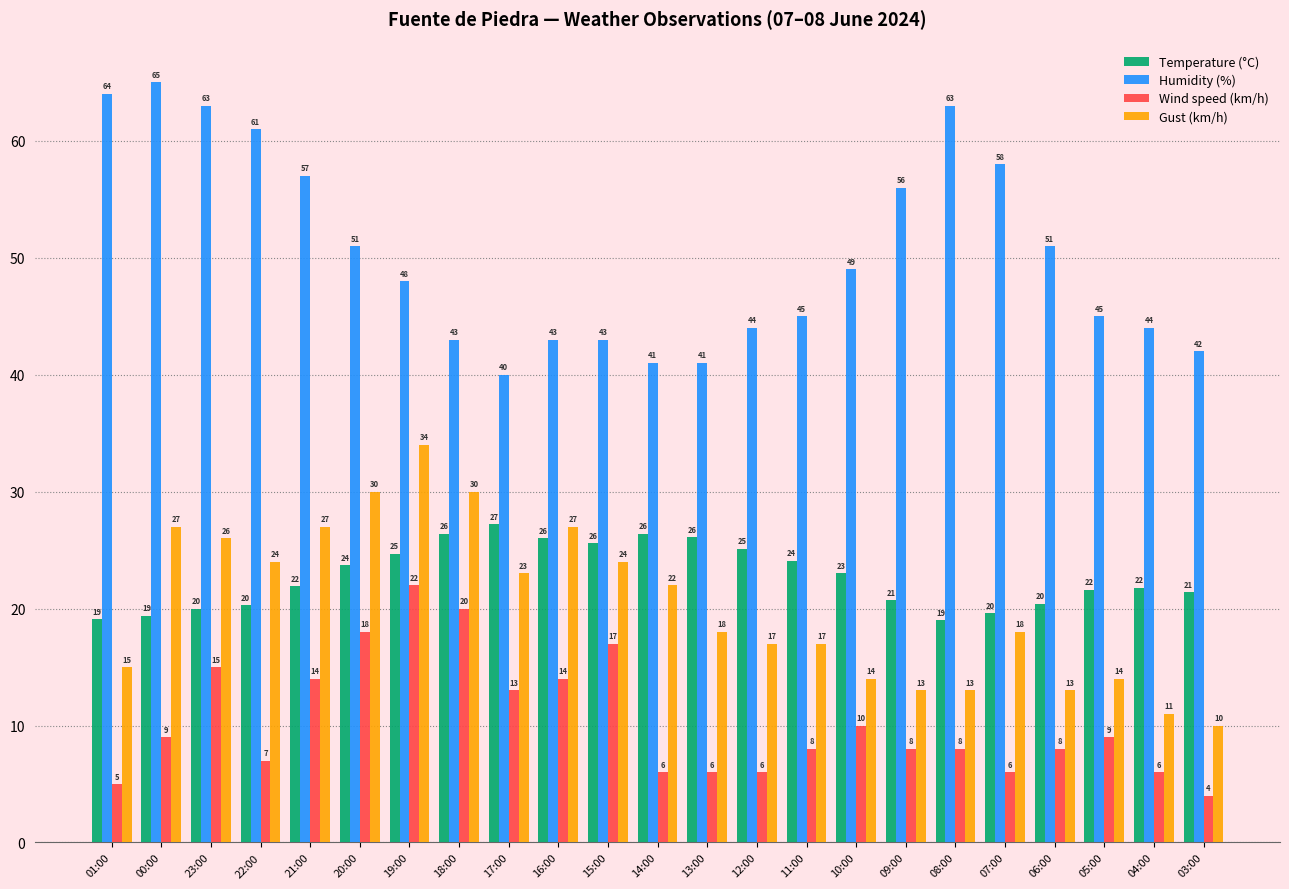

How many bars are there in each group?

4